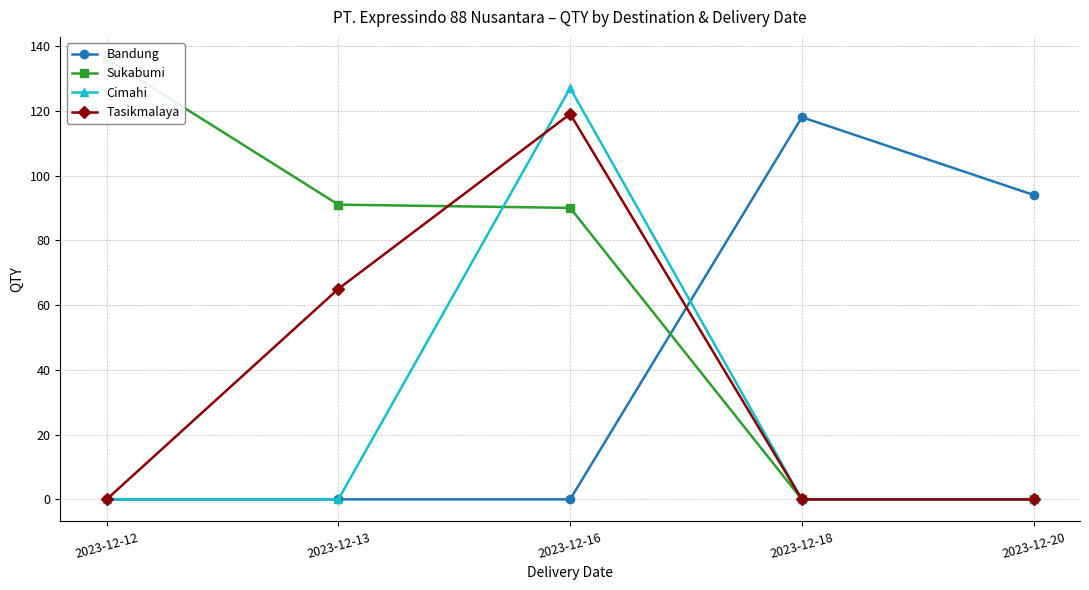

What is the sum of all Sukabumi values?

317